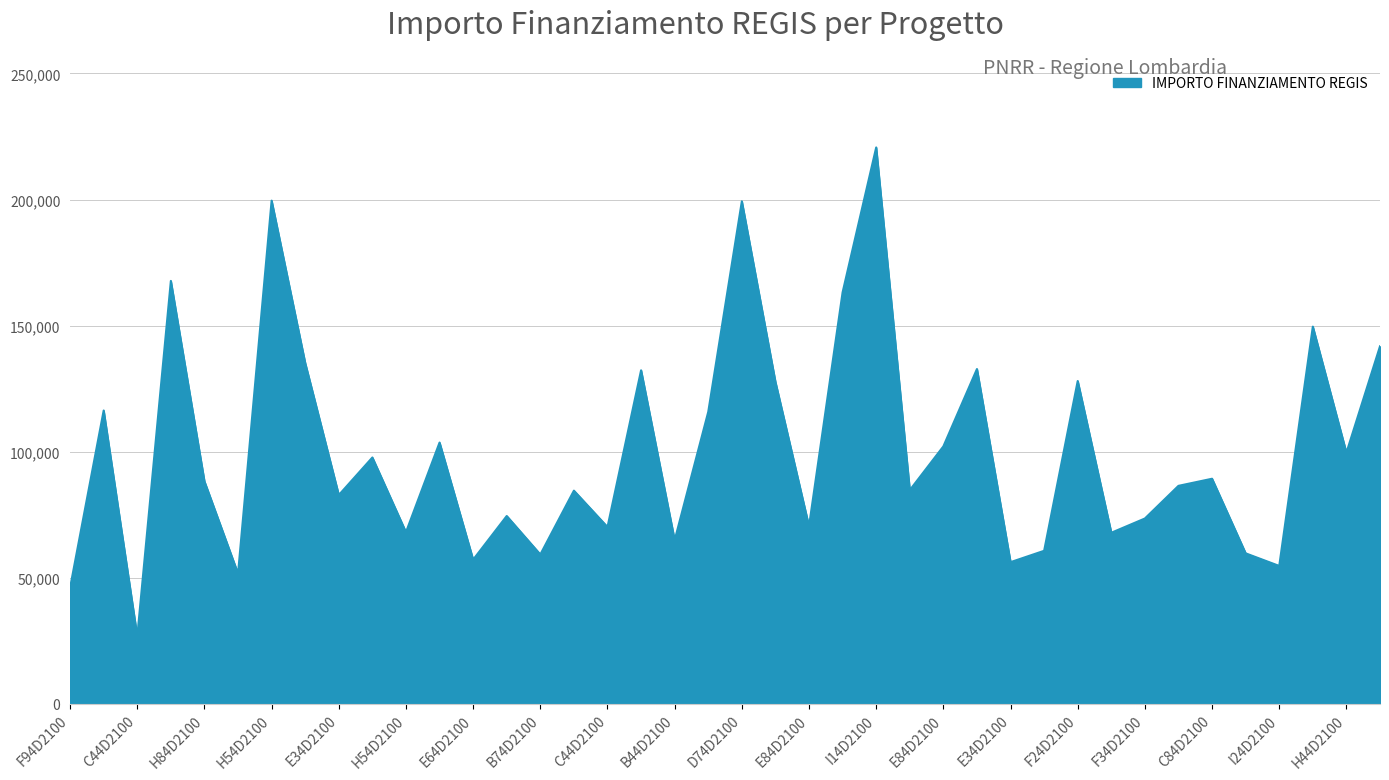

What is the minimum value shown in the chart?

26730.0